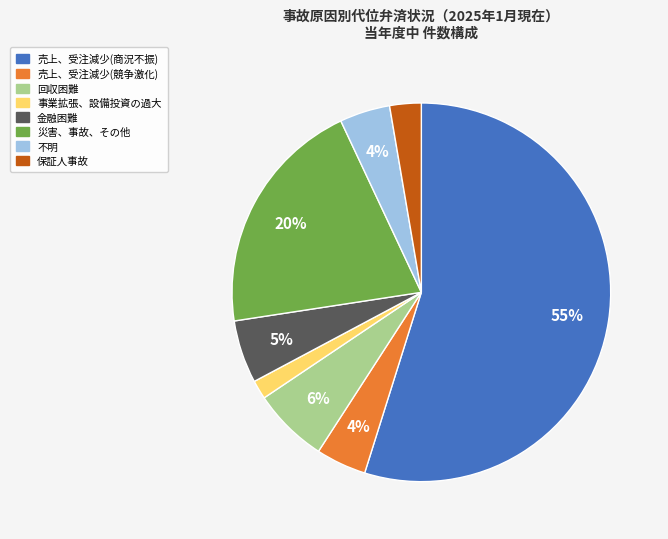

How many slices are in this pie chart?

8